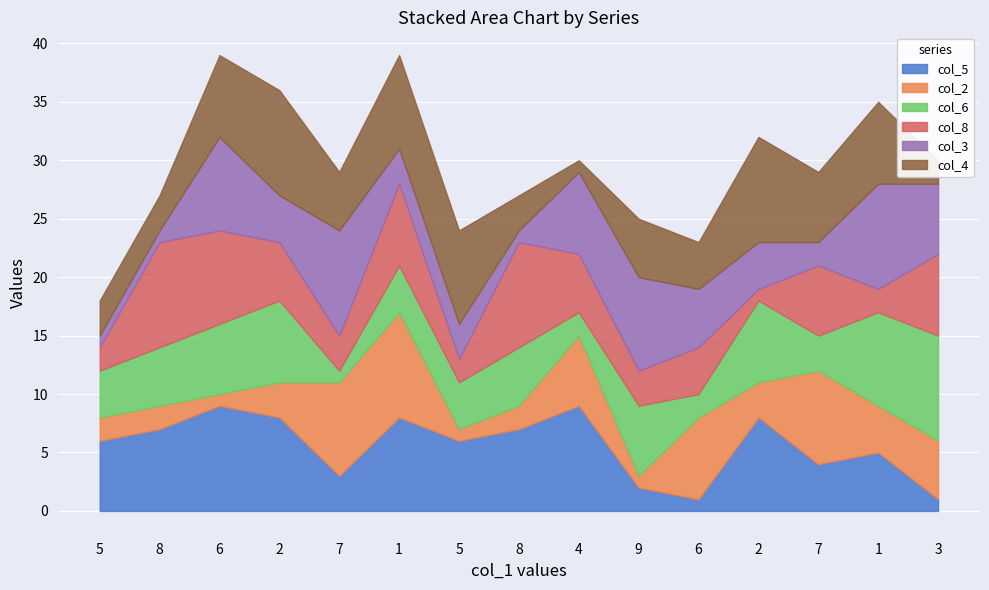

At which label is col_8 closest to 5?

2